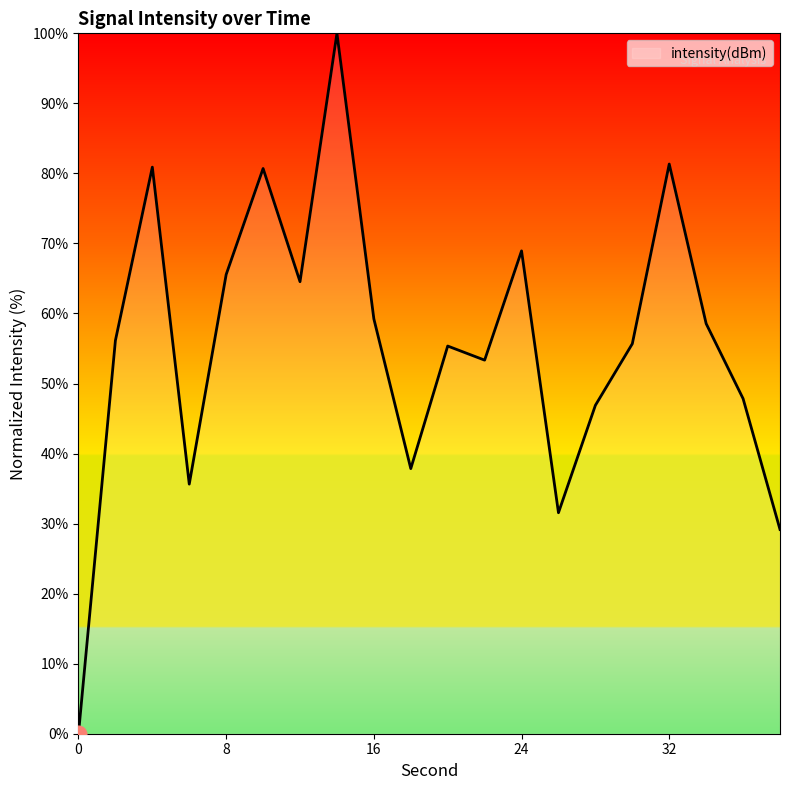

What is the difference between the maximum and minimum values?

100.0